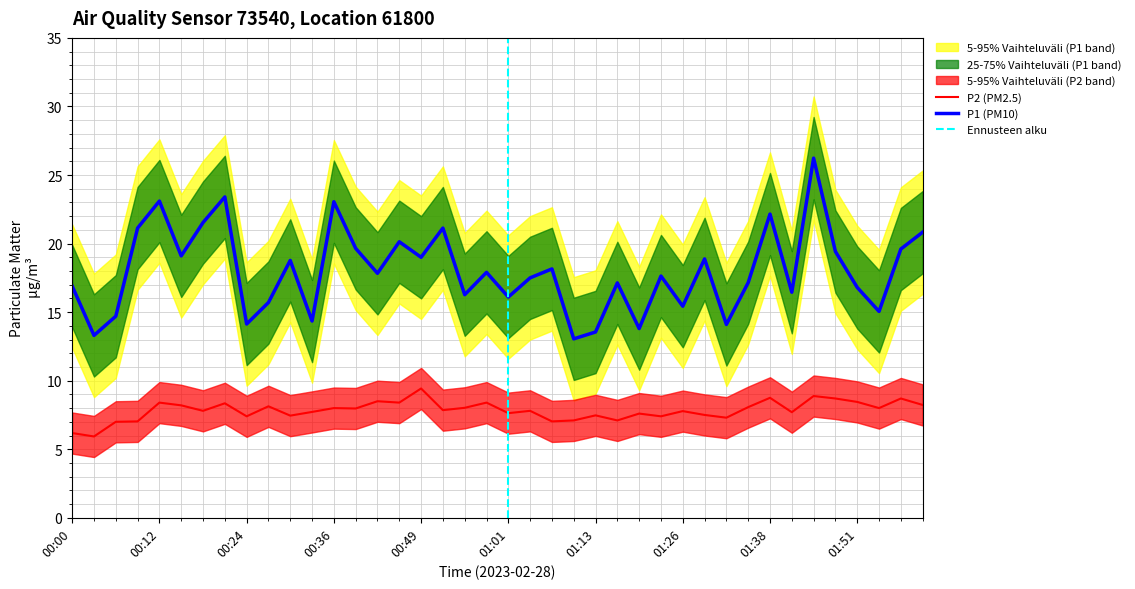

What is the label of the 3rd point from the left?

00:06